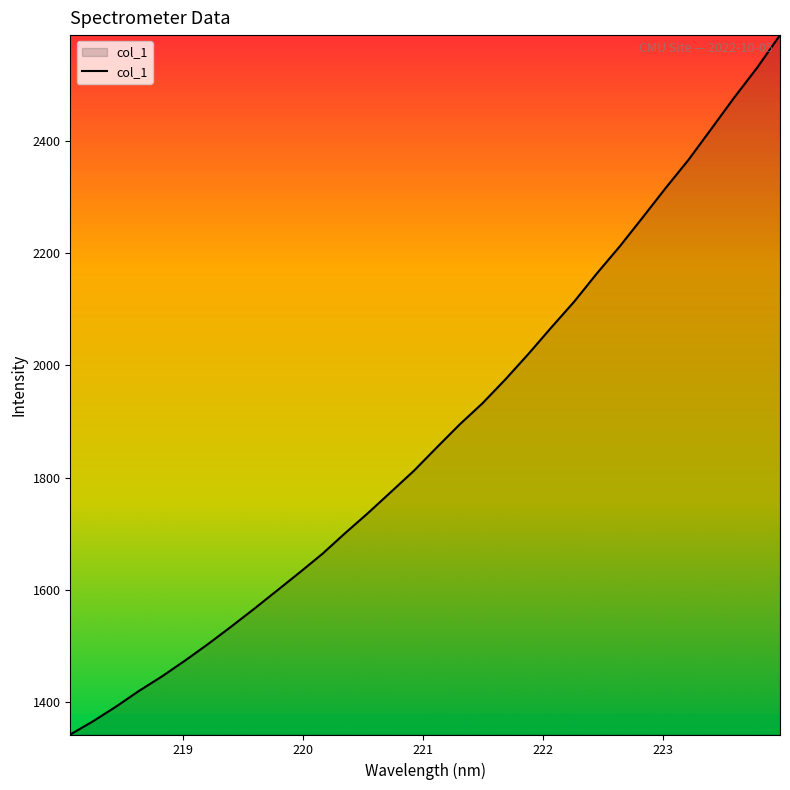

What is the maximum value shown in the chart?

2588.8